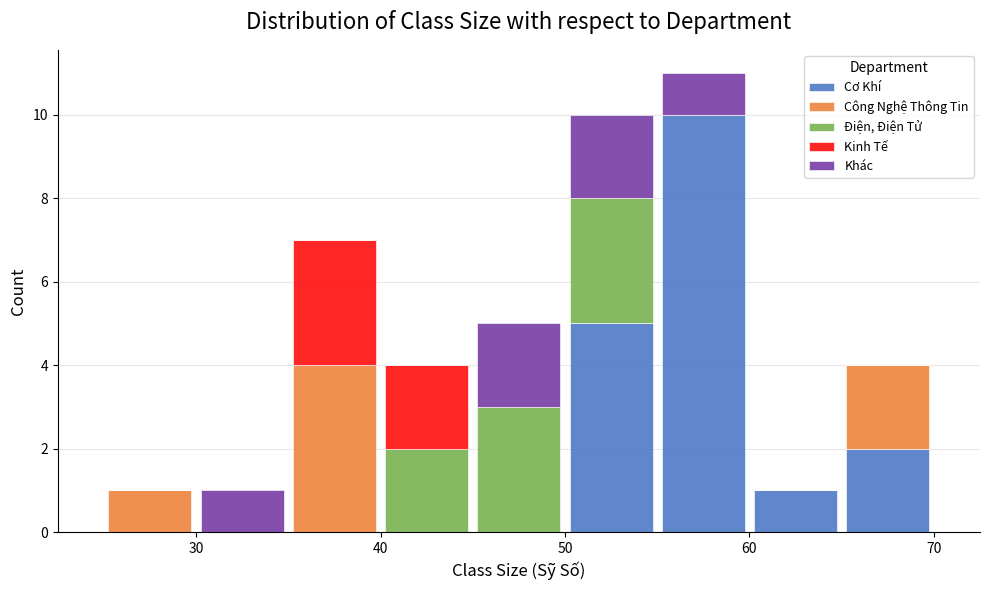

Reading left to right, list every stacked bar in this chart as the range it spans on the x-axis followed by its total height. The values are not printed on the chart, so give them approximately, as read against the axis.

25 to 30: 1
30 to 35: 1
35 to 40: 7
40 to 45: 4
45 to 50: 5
50 to 55: 10
55 to 60: 11
60 to 65: 1
65 to 70: 4